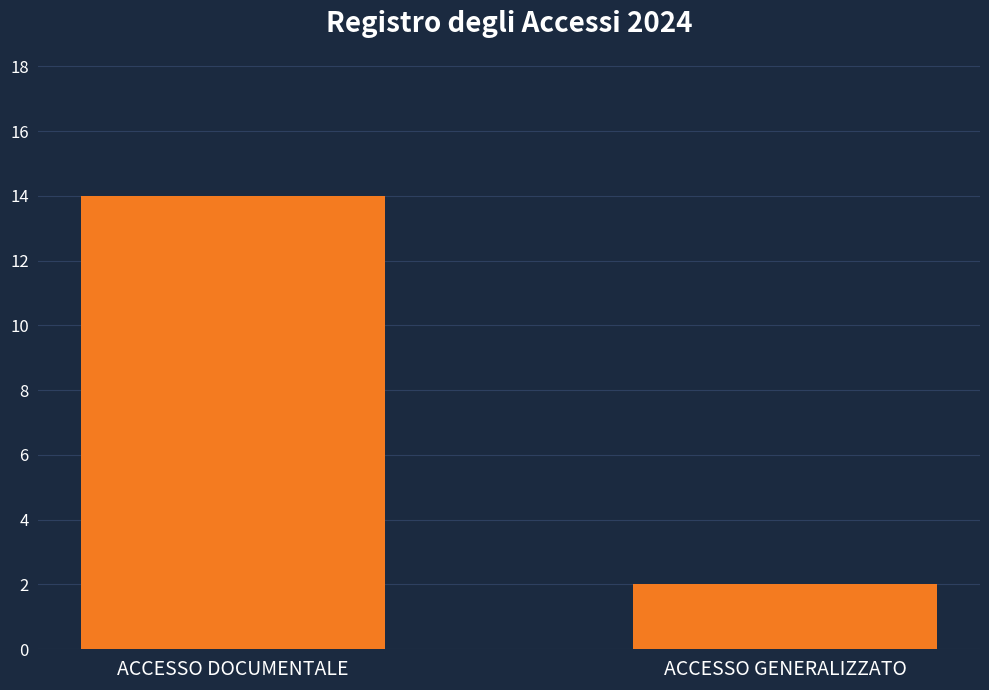

What is the label of the 1st bar from the left?

ACCESSO DOCUMENTALE